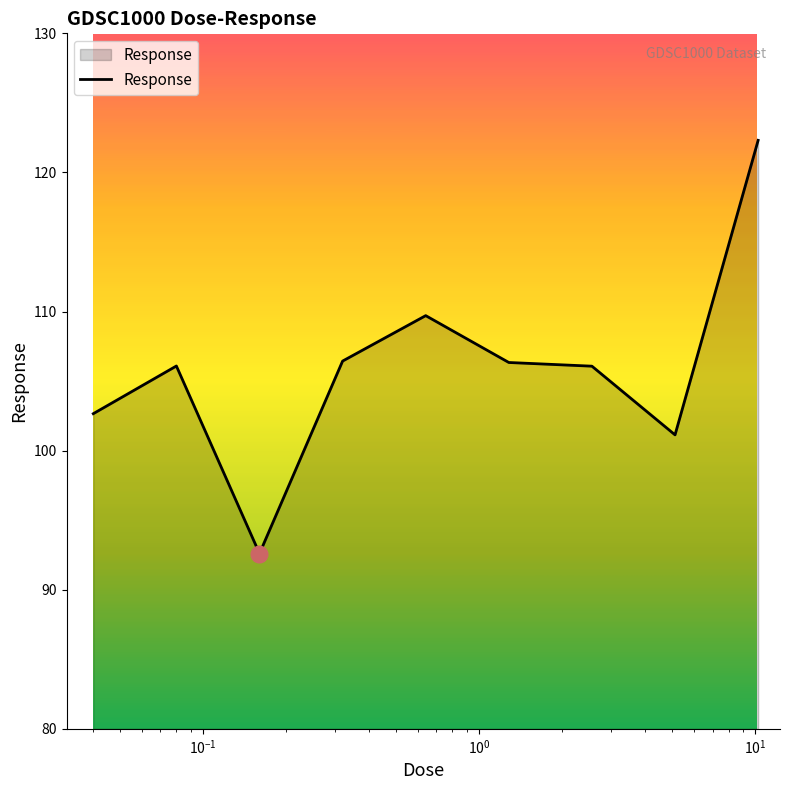

What is the maximum value shown in the chart?

122.3